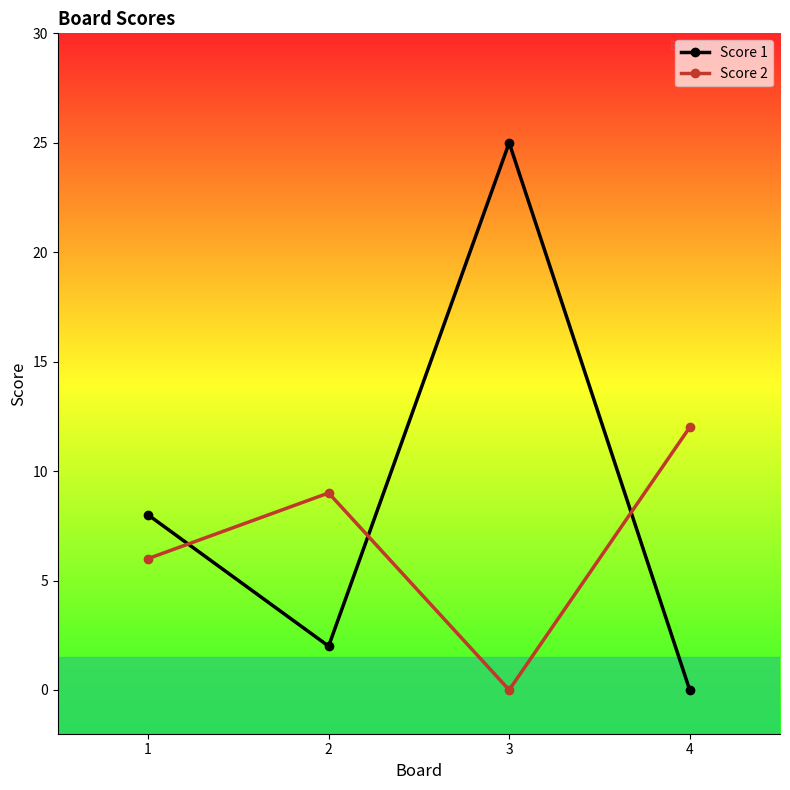

Is the value of Score 1 at 1 greater than the value of Score 2 at 1?

Yes